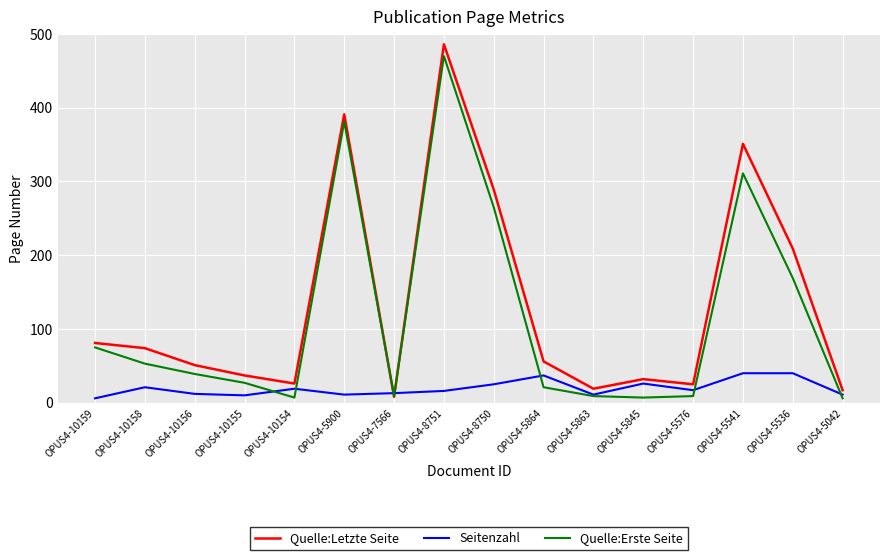

At which category does Quelle:Erste Seite reach its first local peak?

OPUS4-5900